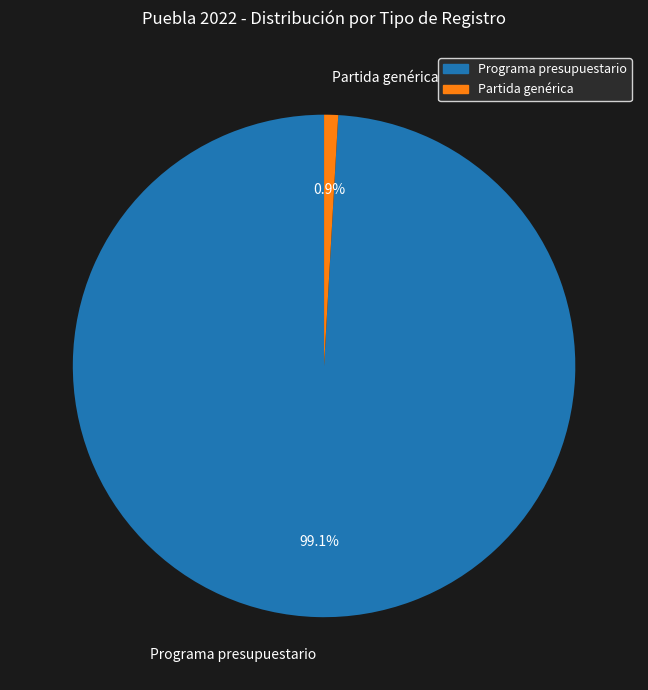

Which slice is the smallest?

Partida genérica